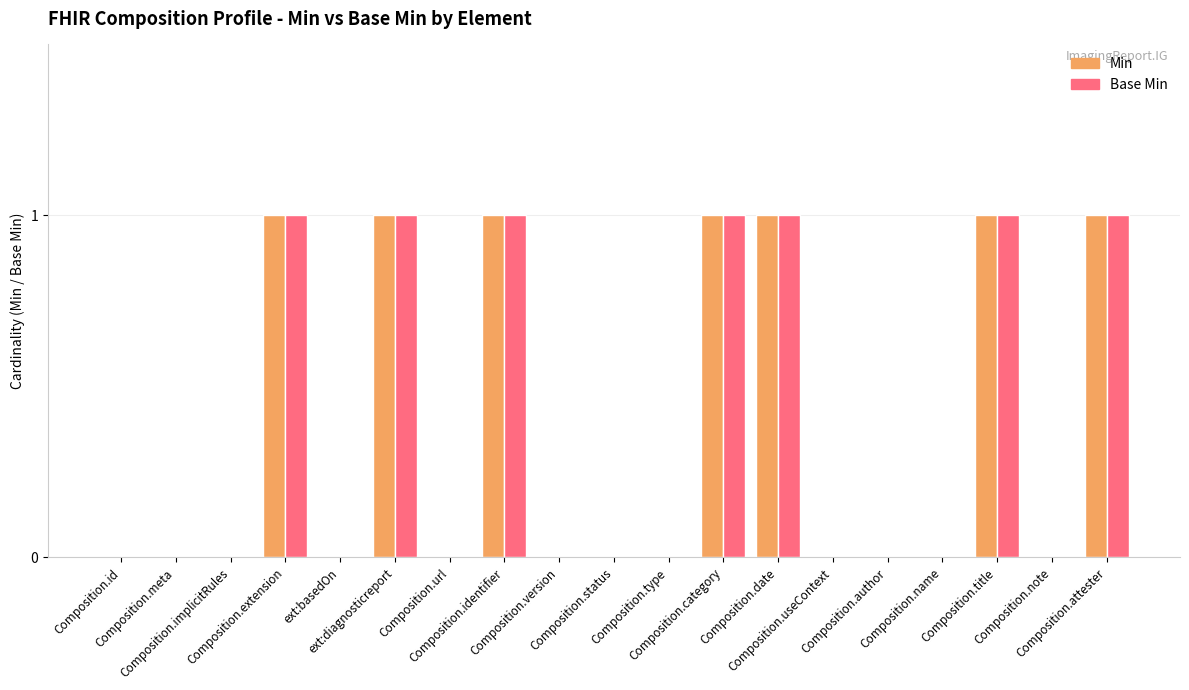

What is the sum of all Base Min values?

7